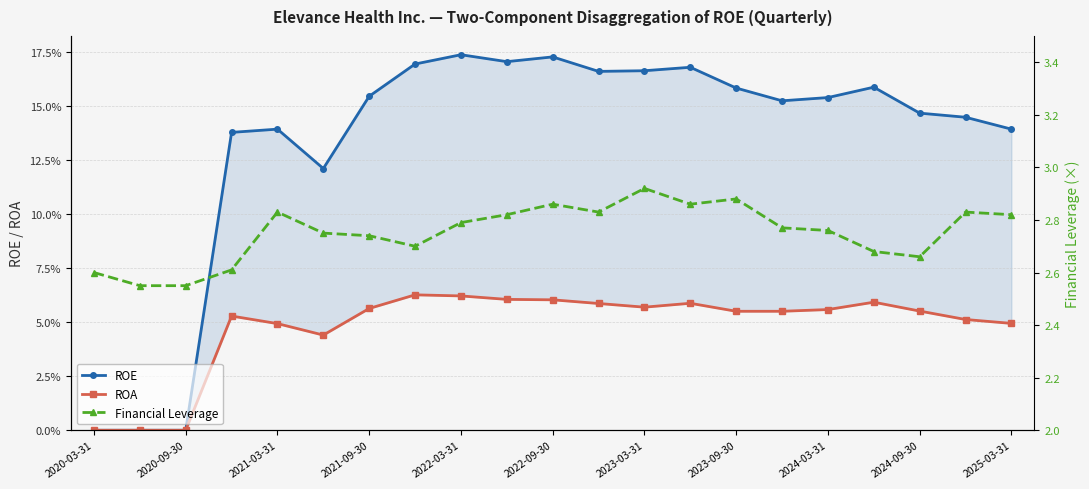

How many lines are shown in the chart?

3